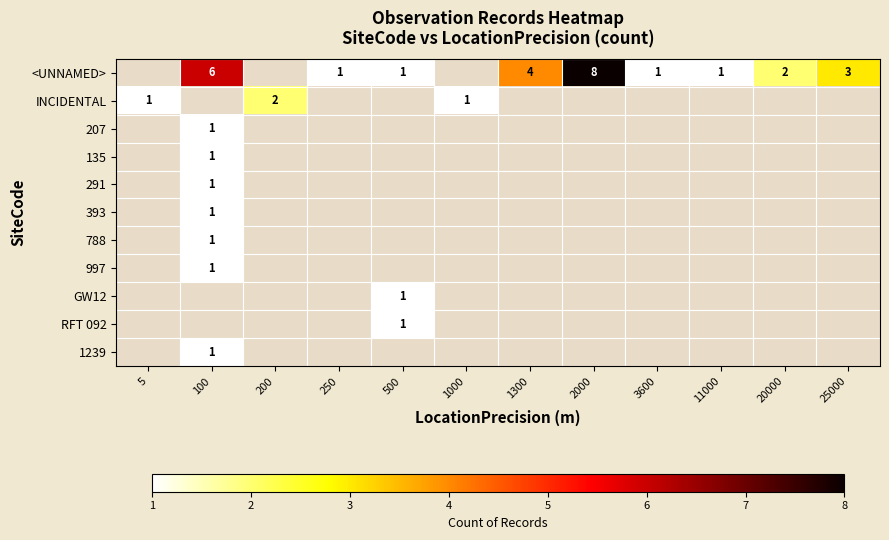

The INCIDENTAL series shows 2 at 200. True or false?

True